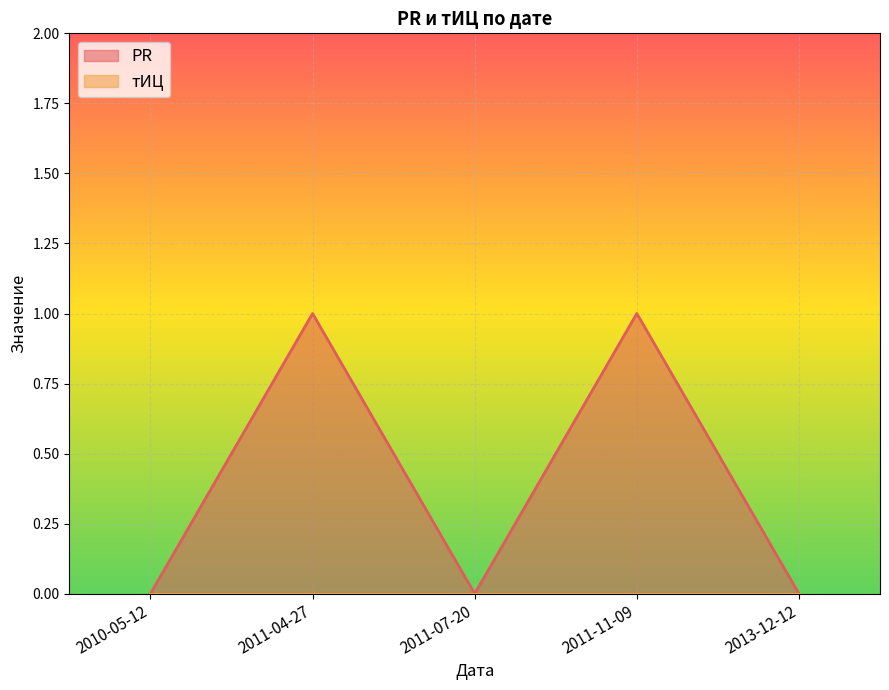

Is it true that the value at 2011-07-20 is -1?

False